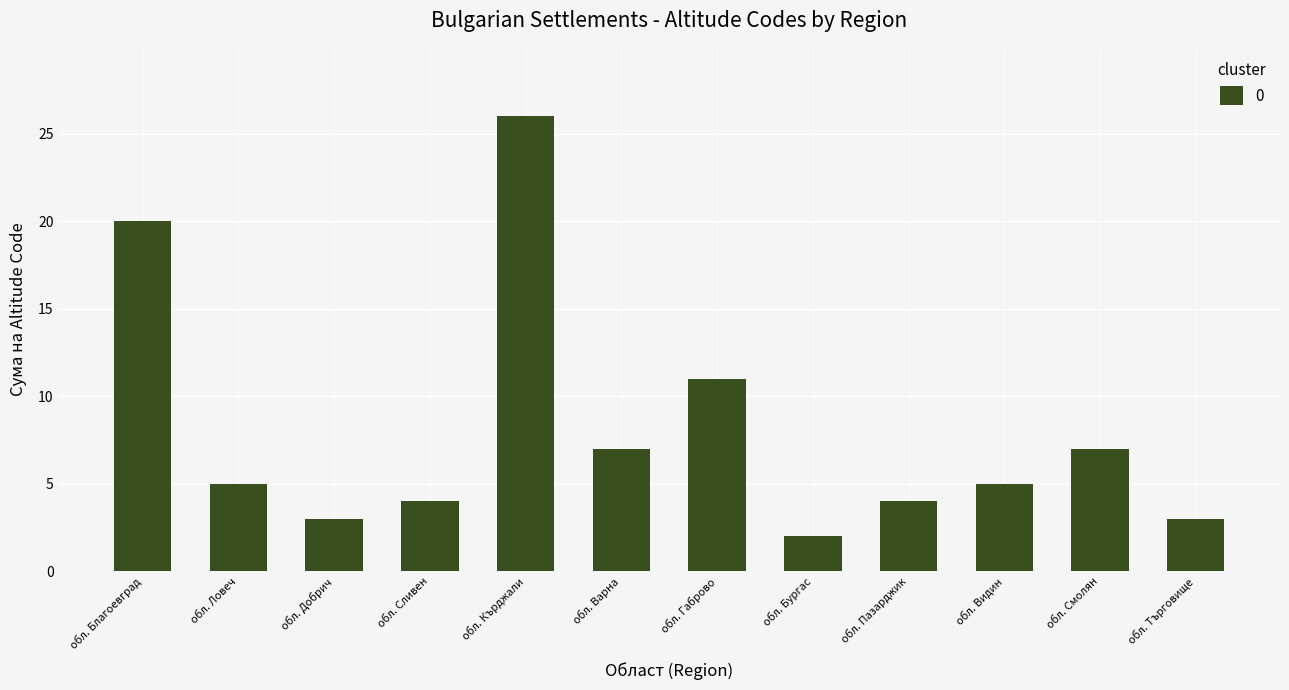

Are the bars horizontal?

No